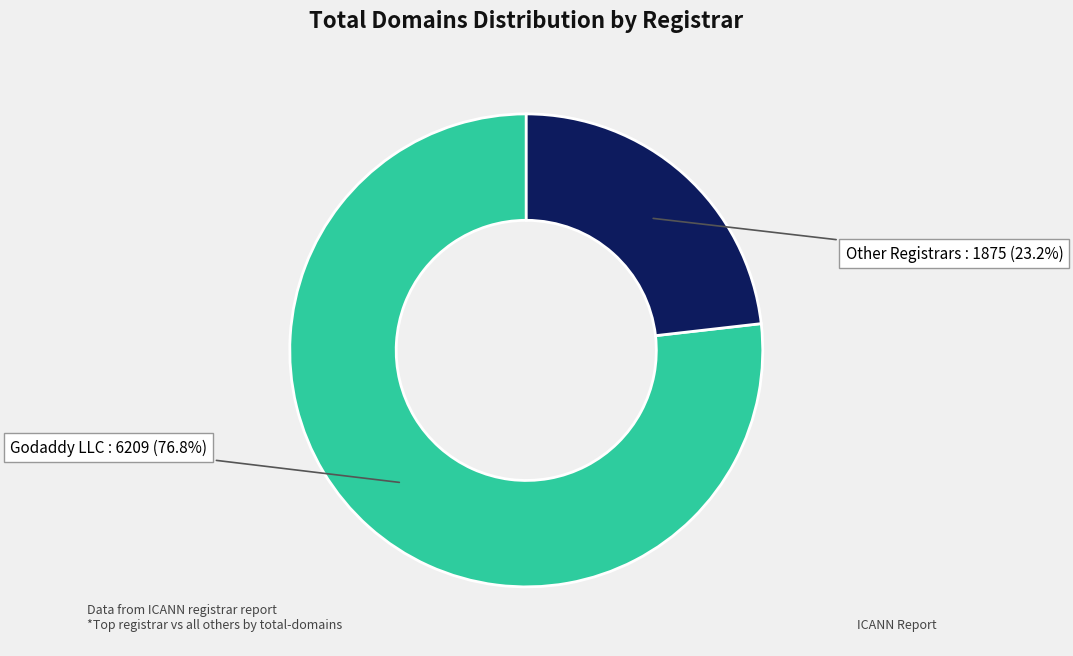

How many slices are in this pie chart?

2